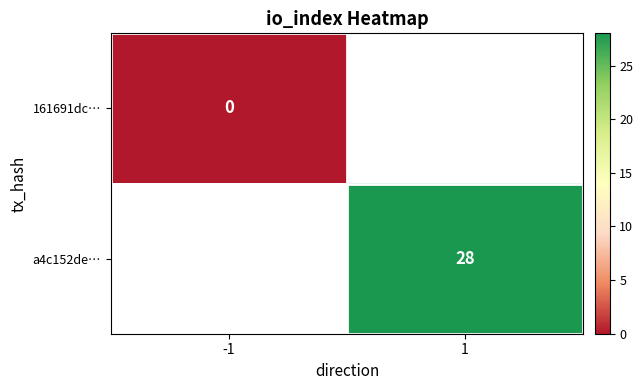

Is it true that a4c152de… equals 28 at 1?

True